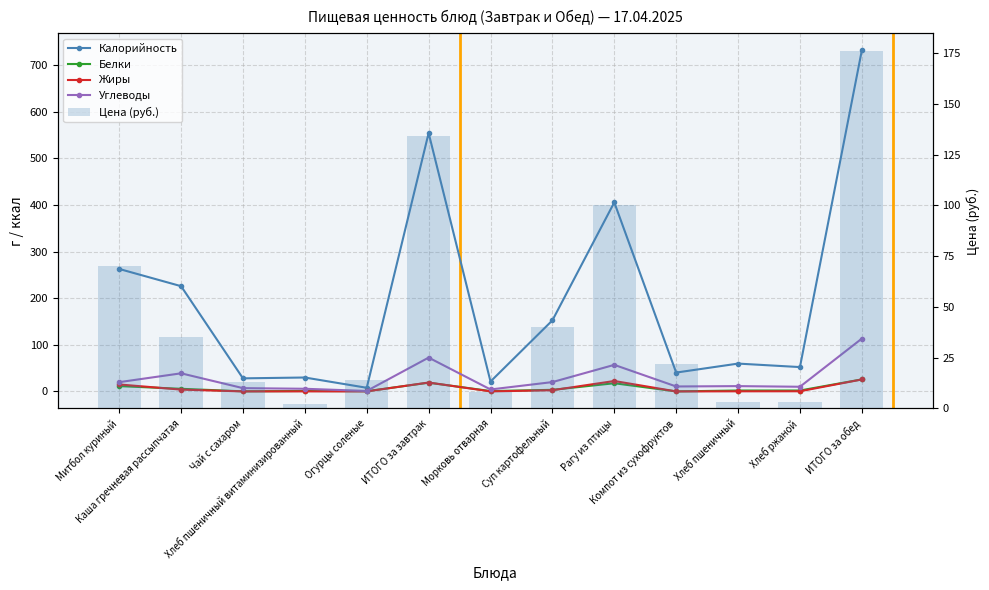

Rank the series by their maximum value, from lowest to highest.

Жиры, Белки, Углеводы, Цена (руб.), Калорийность